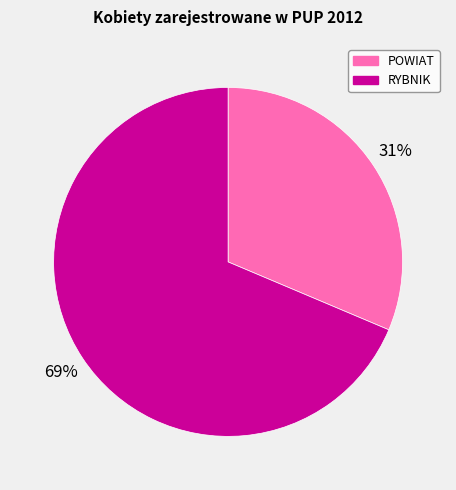

Which has a higher value, RYBNIK or POWIAT?

RYBNIK